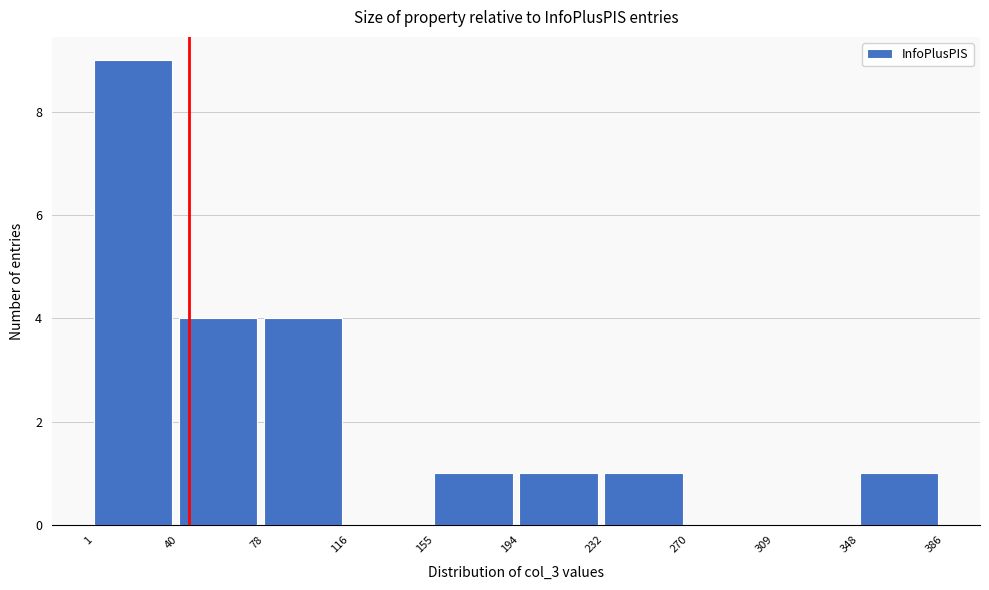

Over which range of the x-axis is the bar tallest?

1 to 40